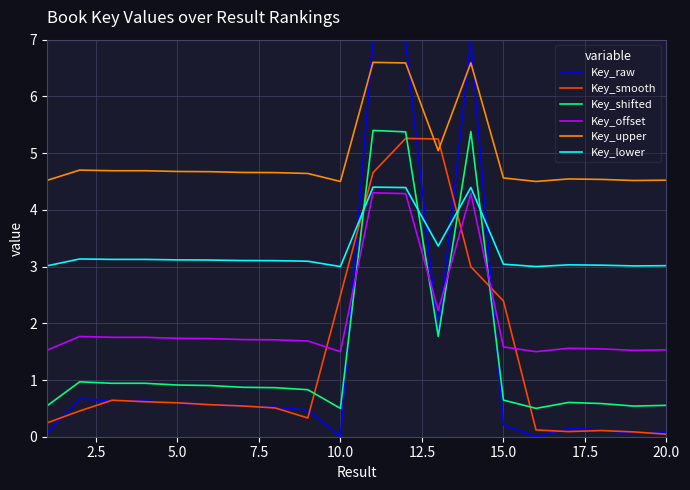

Which series has the widest spread of values?

Key_raw